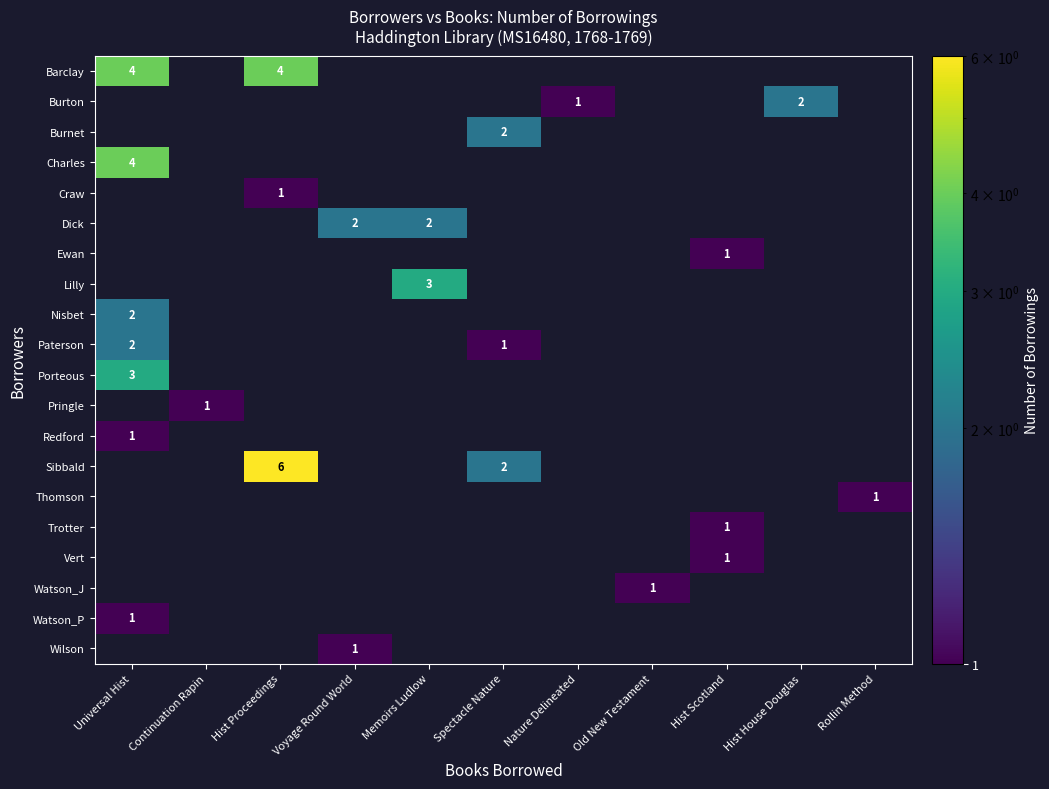

Is it true that Vert equals 1 at Hist Scotland?

True